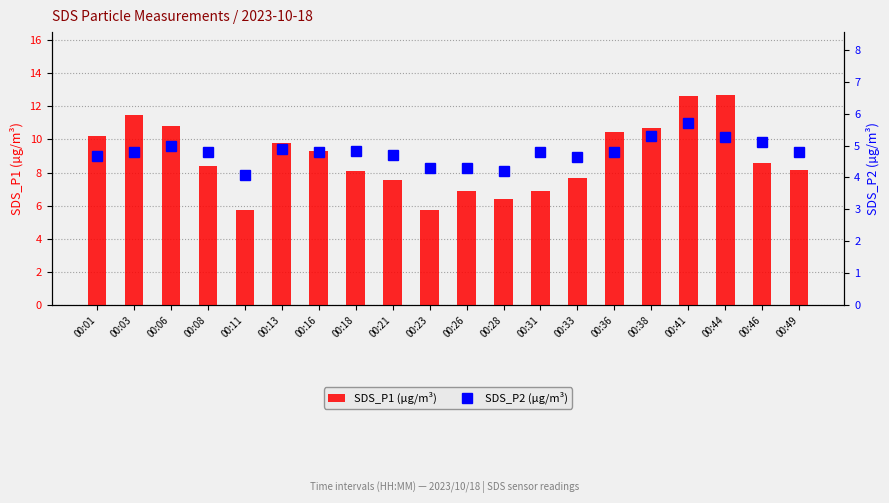

Reading left to right, transcribe all the data shown in this chart.

SDS_P1 (µg/m³): 00:01=10.2	00:03=11.5	00:06=10.8	00:08=8.4	00:11=5.8	00:13=9.8	00:16=9.3	00:18=8.1	00:21=7.6	00:23=5.7	00:26=6.9	00:28=6.4	00:31=6.9	00:33=7.7	00:36=10.4	00:38=10.7	00:41=12.6	00:44=12.7	00:46=8.6	00:49=8.1
SDS_P2 (µg/m³): 00:01=4.7	00:03=4.8	00:06=5.0	00:08=4.8	00:11=4.1	00:13=4.9	00:16=4.8	00:18=4.8	00:21=4.7	00:23=4.3	00:26=4.3	00:28=4.2	00:31=4.8	00:33=4.6	00:36=4.8	00:38=5.3	00:41=5.7	00:44=5.3	00:46=5.1	00:49=4.8